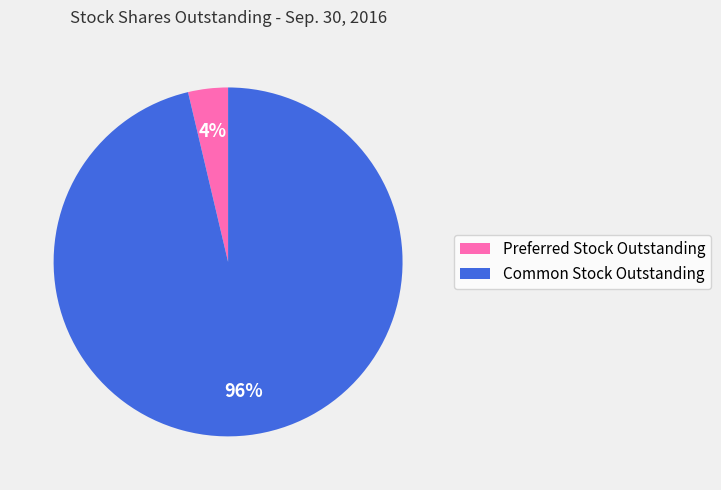

Which category has the smallest portion of the pie?

Preferred Stock Outstanding